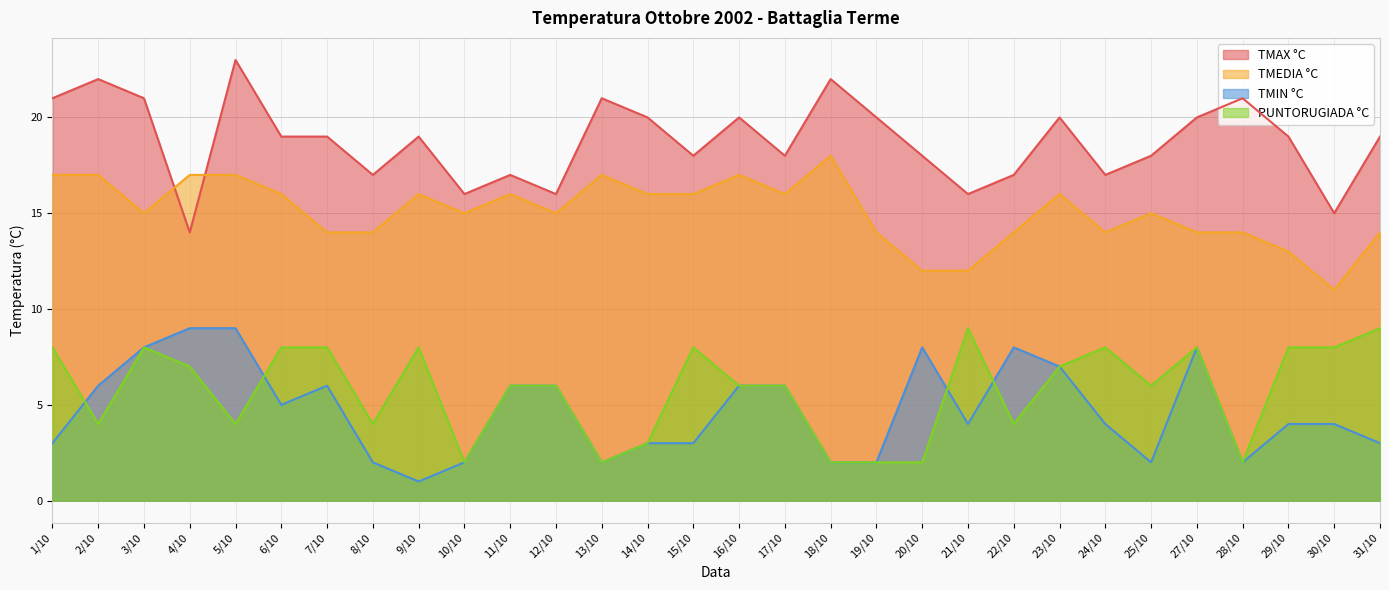

Count the number of data series in this chart.

4